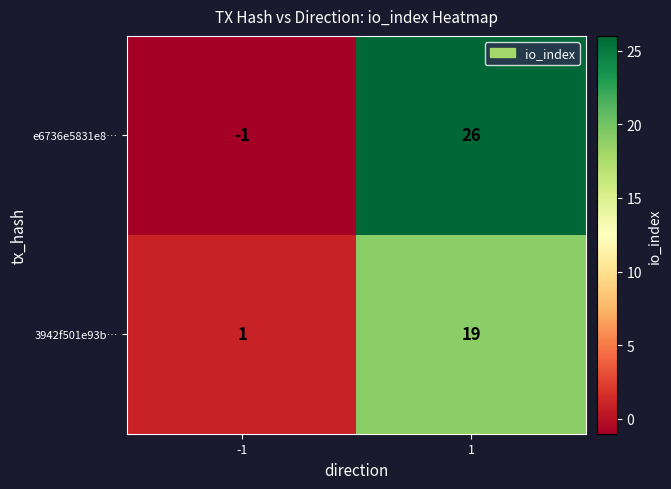

The e6736e5831e8… series shows -1 at -1. True or false?

True